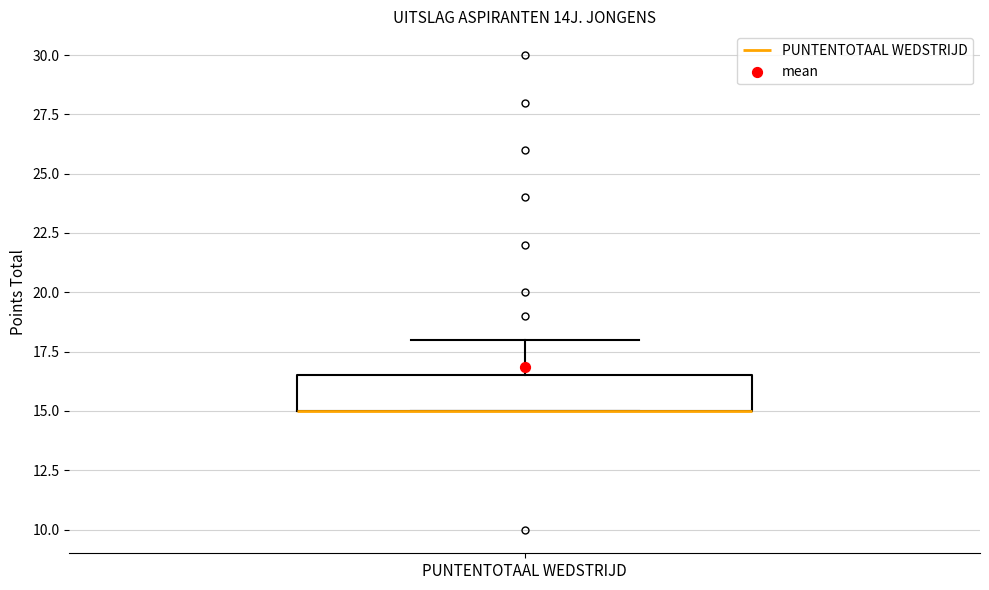

Transcribe this box plot: give where the median line is, the range the box spans, and where the two whiskers end, as read against the y-axis. The values are not printed on the chart, so give them approximately, as read against the axis.

median 15.0 (drawn on the box's lower edge), box 15.0 to 16.5, whiskers 15.0 to 18.0